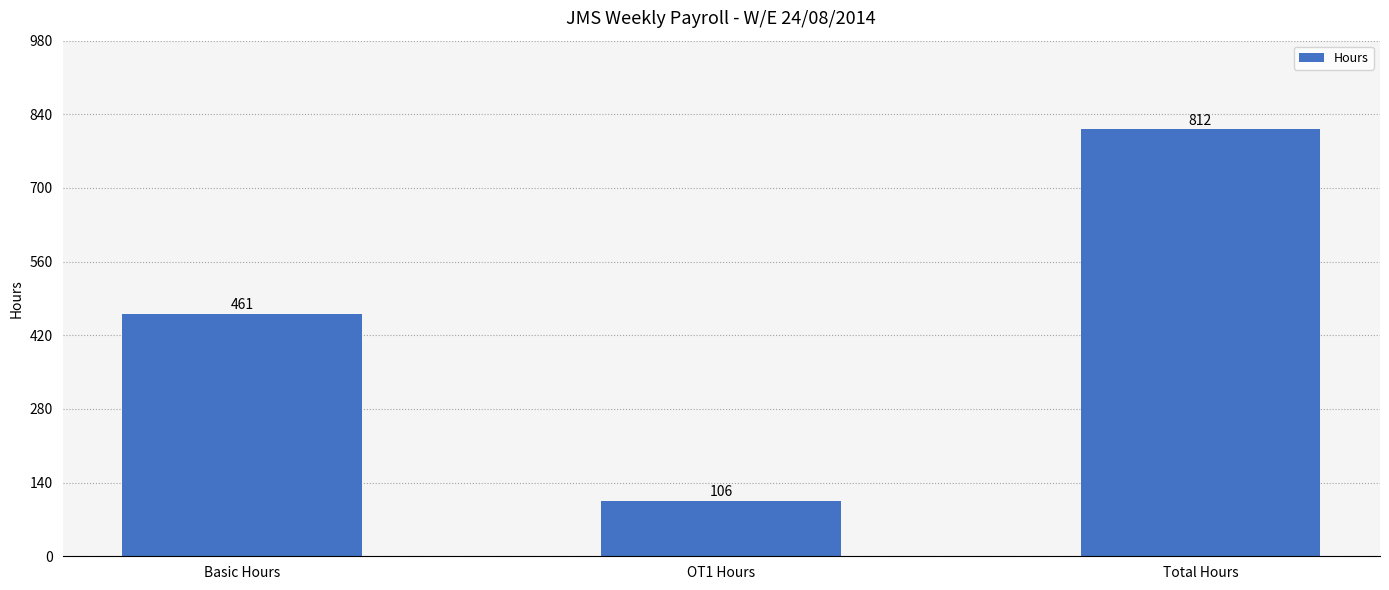

How many bars are there in total?

3